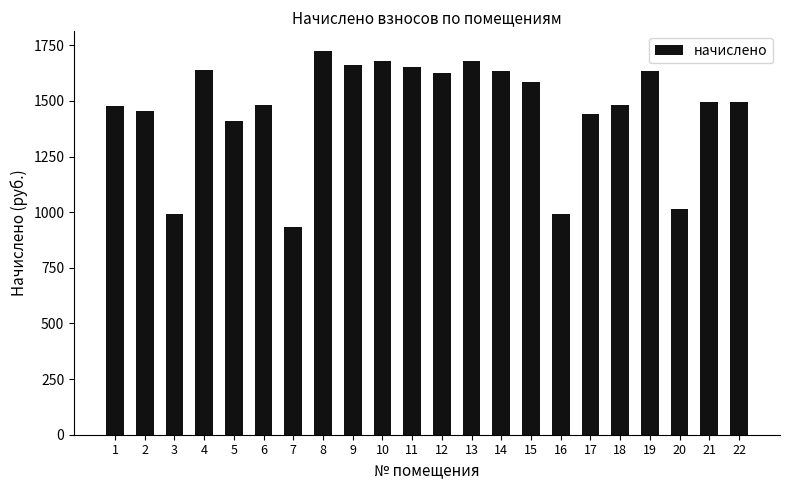

How many bars are there in total?

22